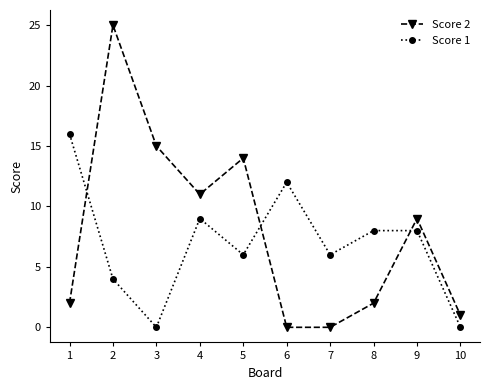

Does the chart display data point markers on the line(s)?

Yes